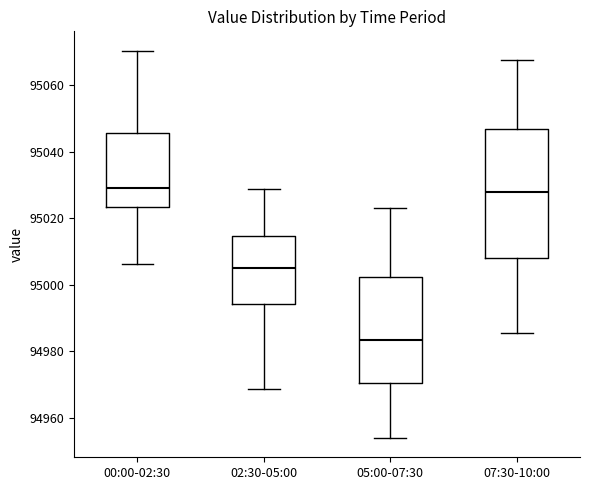

Reading left to right, transcribe this box plot: for each box, give where its median line is, the range the box spans, and where its two whiskers end, as read against the y-axis. The values are not printed on the chart, so give them approximately, as read against the axis.

00:00-02:30: median 95030, box 95024 to 95046, whiskers 95006 to 95070
02:30-05:00: median 95004, box 94994 to 95014, whiskers 94968 to 95028
05:00-07:30: median 94984, box 94970 to 95002, whiskers 94954 to 95024
07:30-10:00: median 95028, box 95008 to 95046, whiskers 94986 to 95068